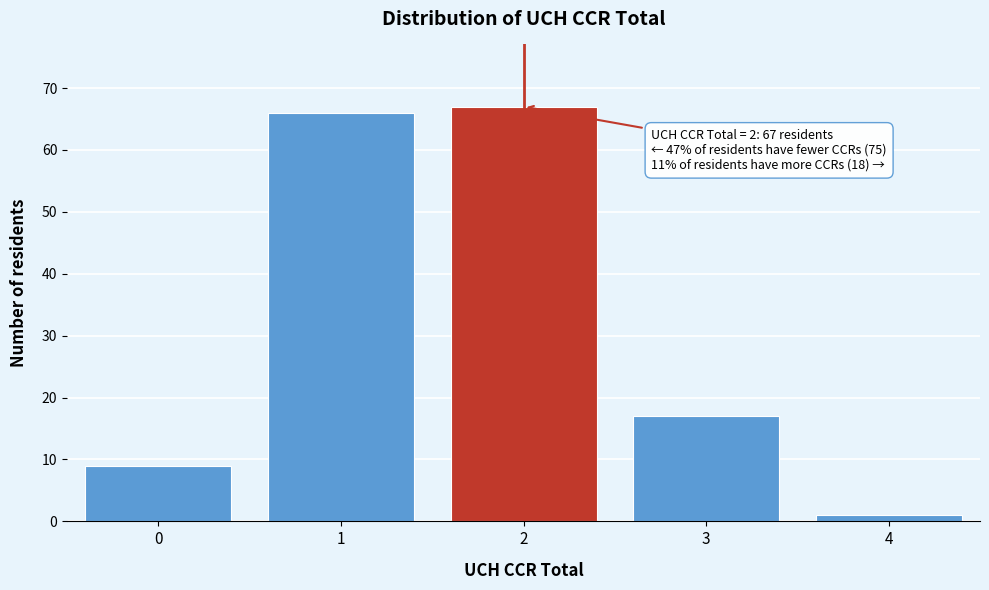

Reading right to left, extract all data points from this chart.

1	17	67	66	9